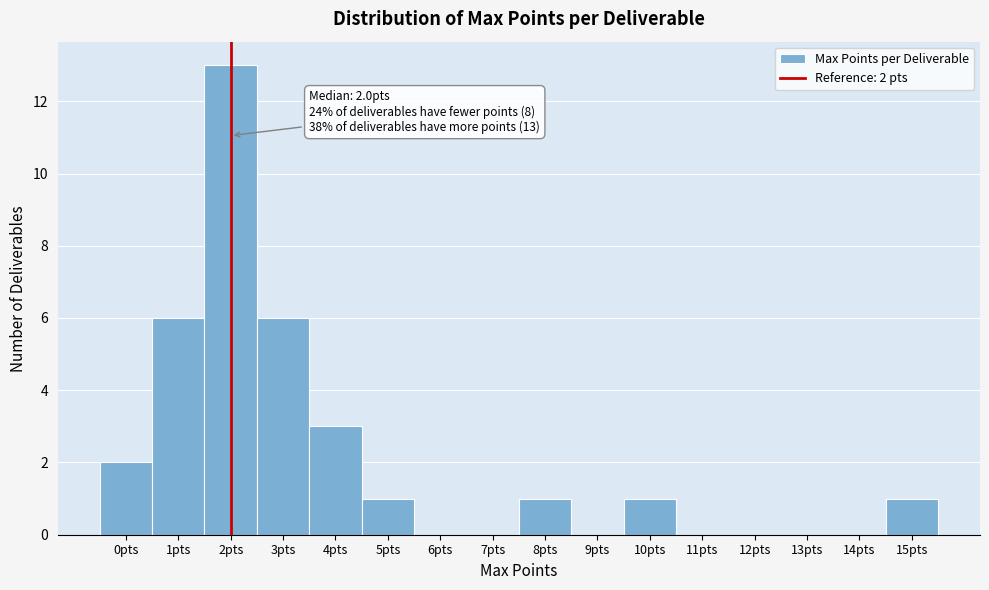

Which range on the x-axis has the tallest bar?

1.5 to 2.5